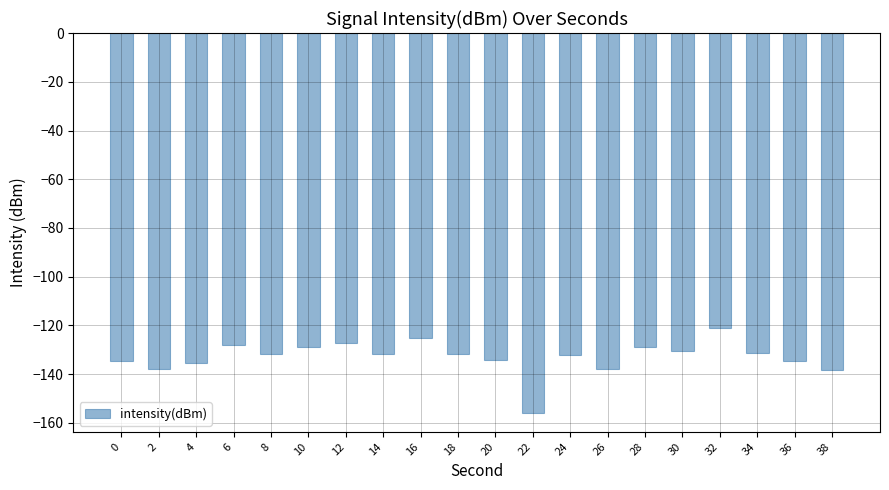

What is the minimum value shown in the chart?

-155.8